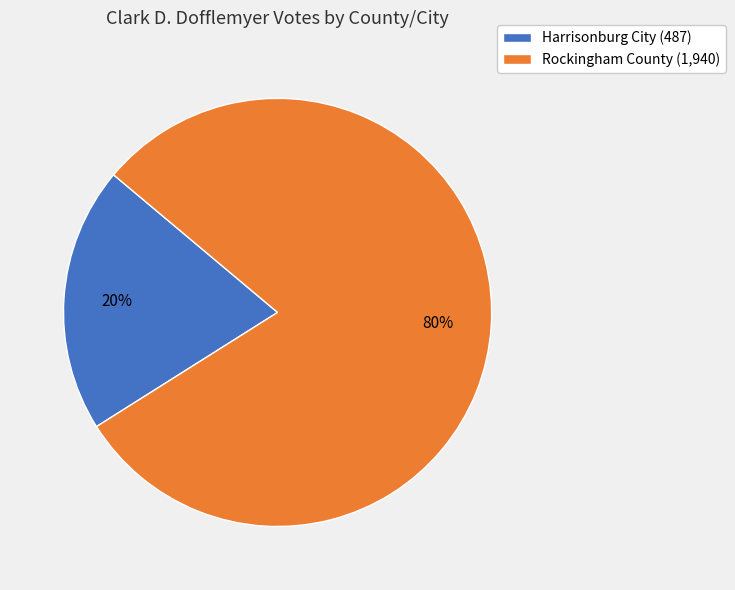

To the nearest percent, what is the combined percentage of Harrisonburg City and Rockingham County?

100%